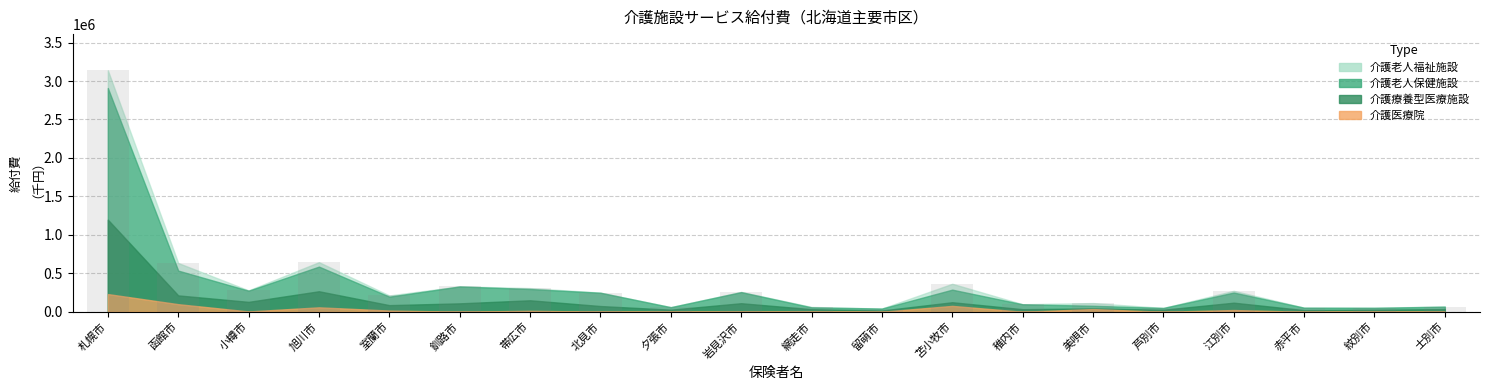

Does the chart contain stacked bars?

No